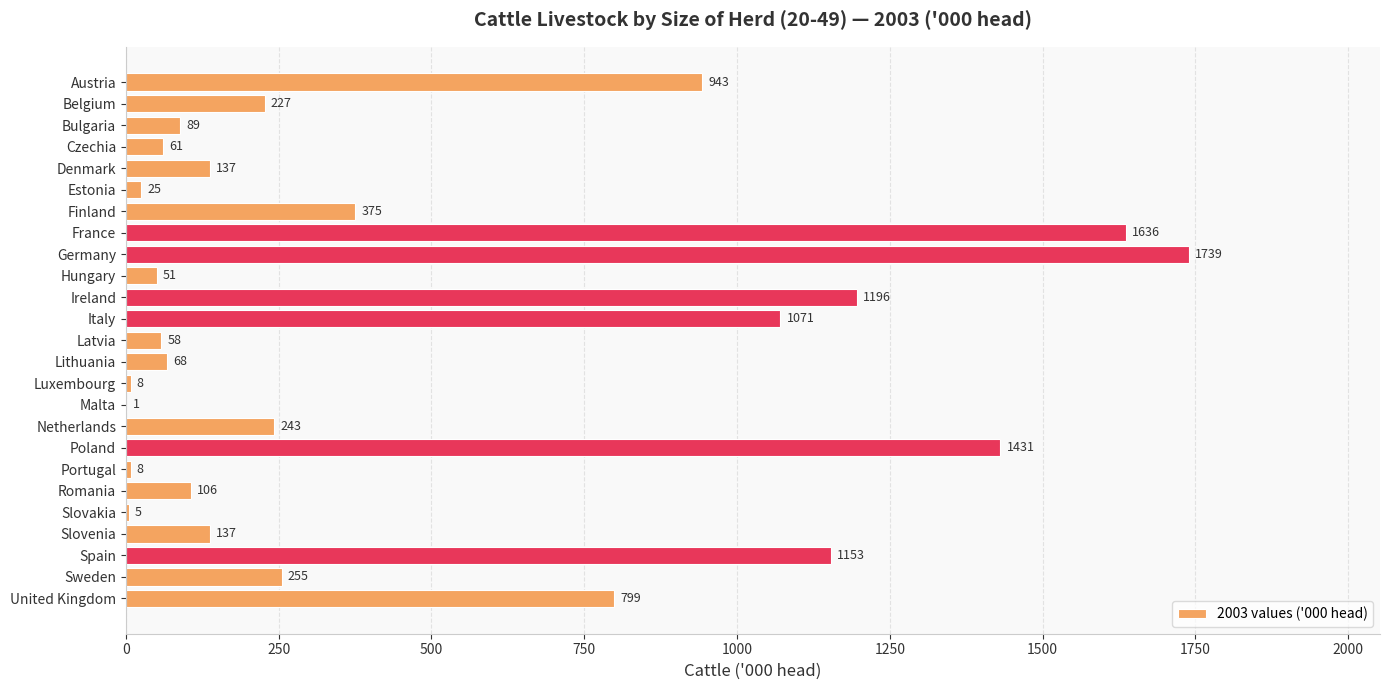

The chart shows a value of 1966 at Poland. True or false?

False